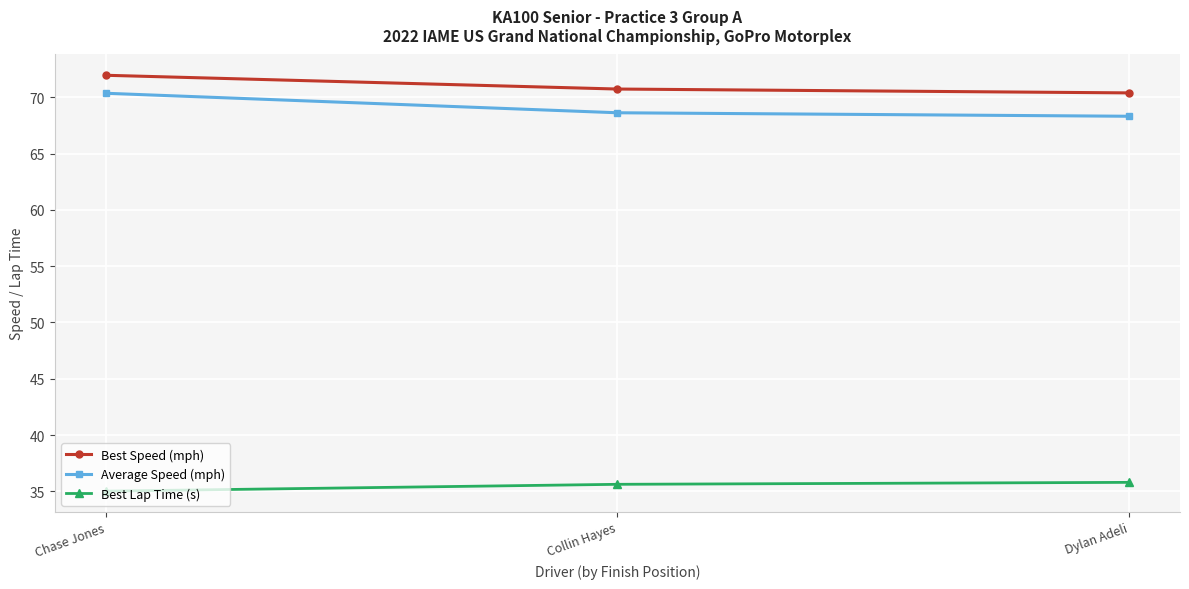

What is the spread (max minus min) of values at Chase Jones?

36.9